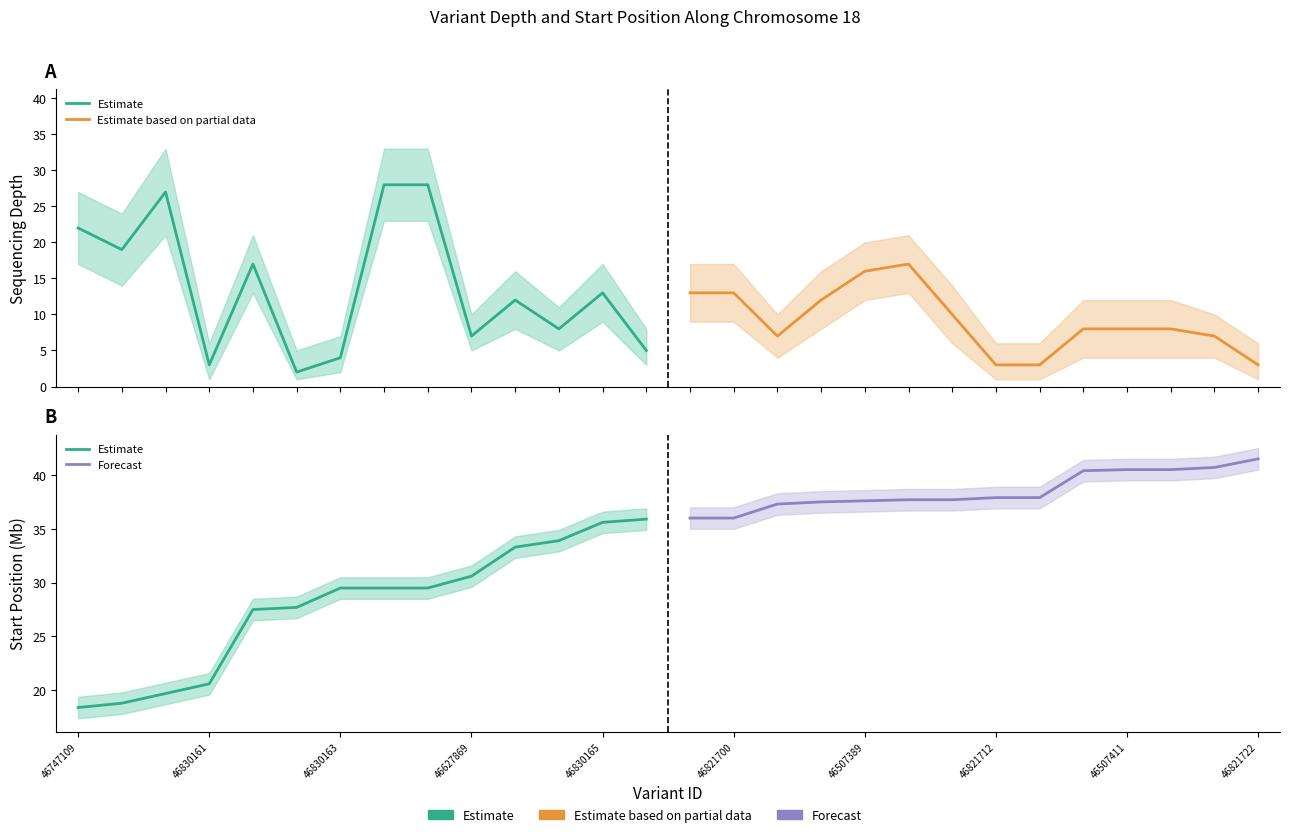

True or false: Forecast has a value of 67.1 at 11.

False